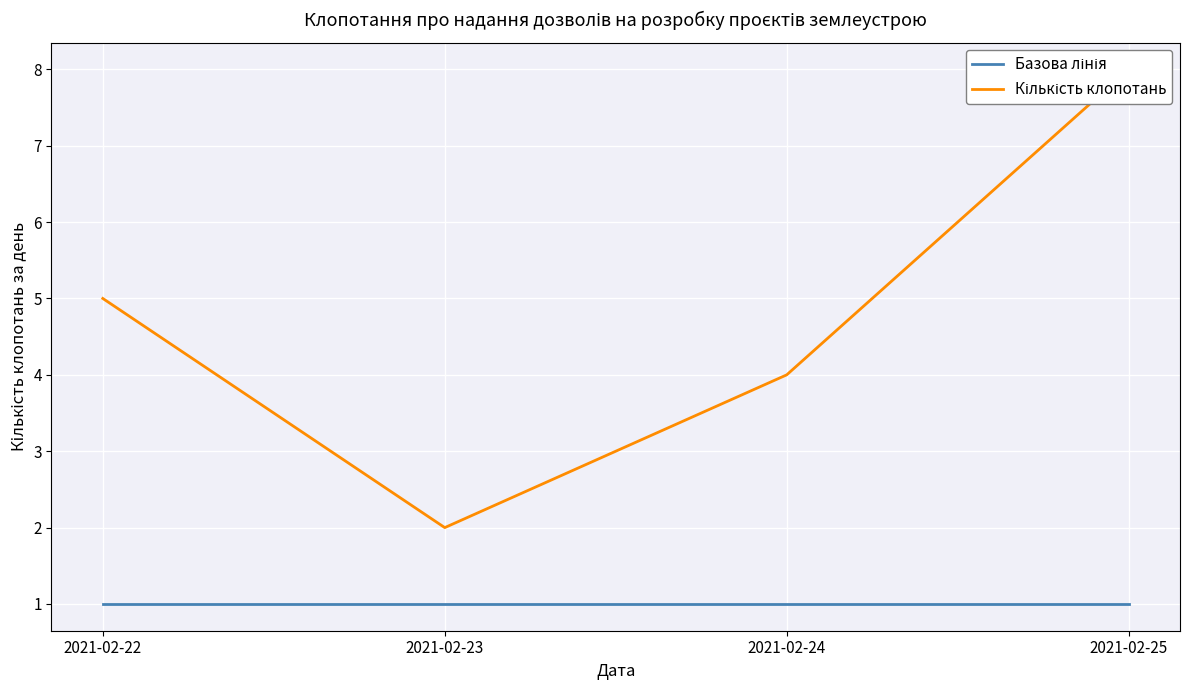

True or false: Кількість клопотань and Базова лінія cross at least once.

False